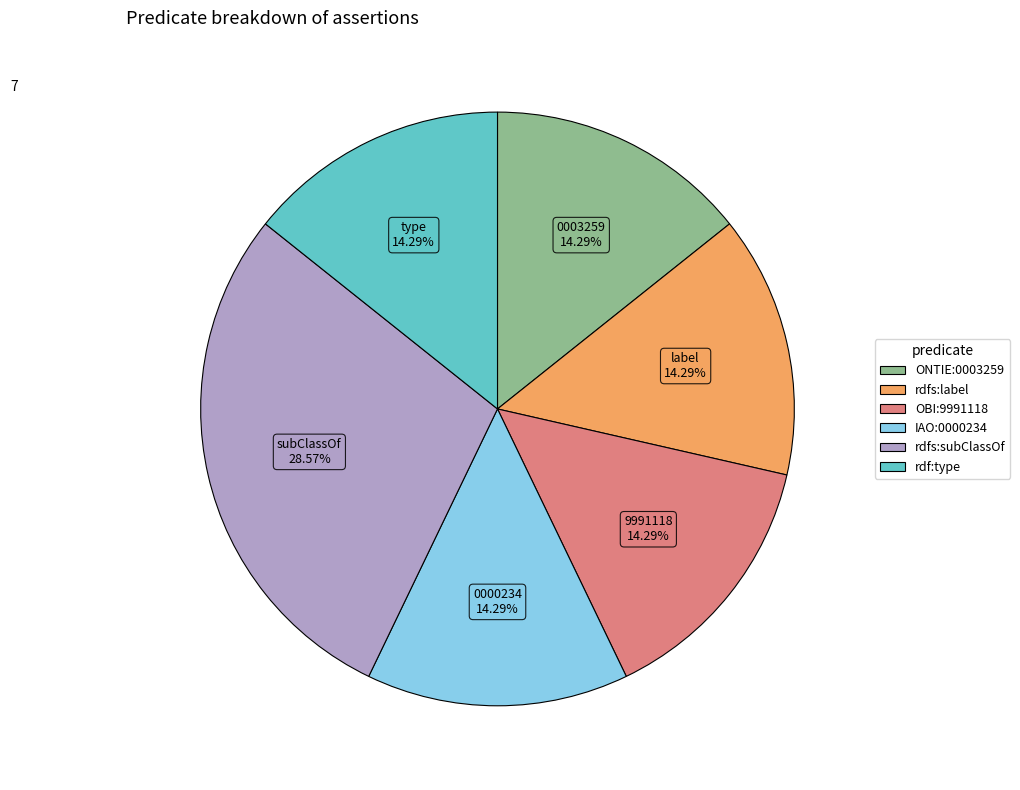

How many segments does this pie chart have?

6